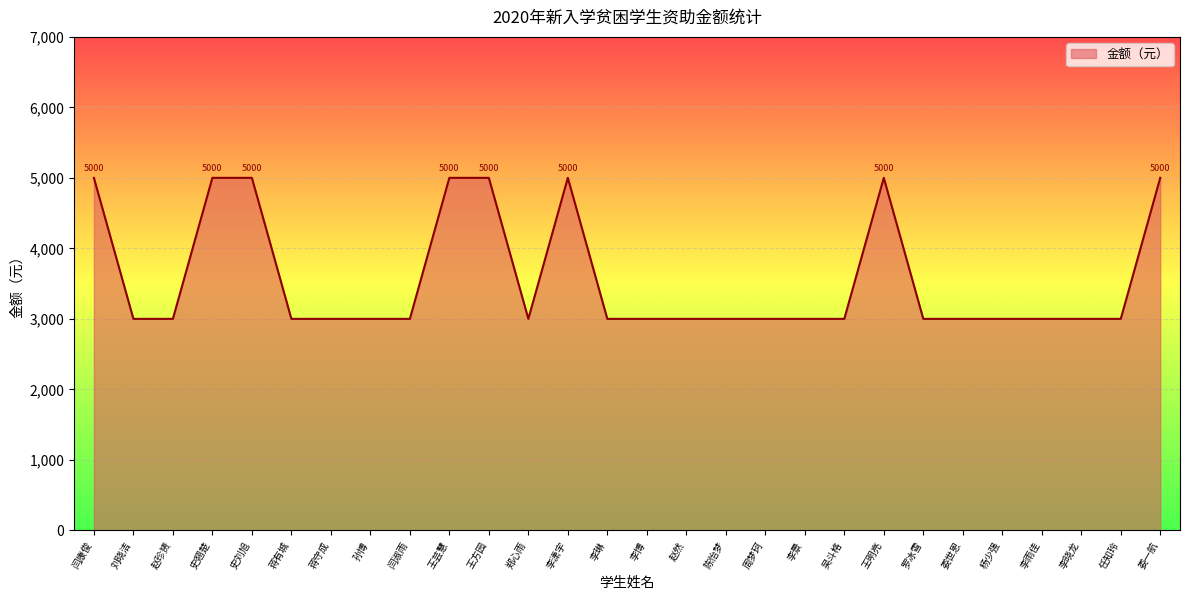

How many values are between 3000 and 5000?

28